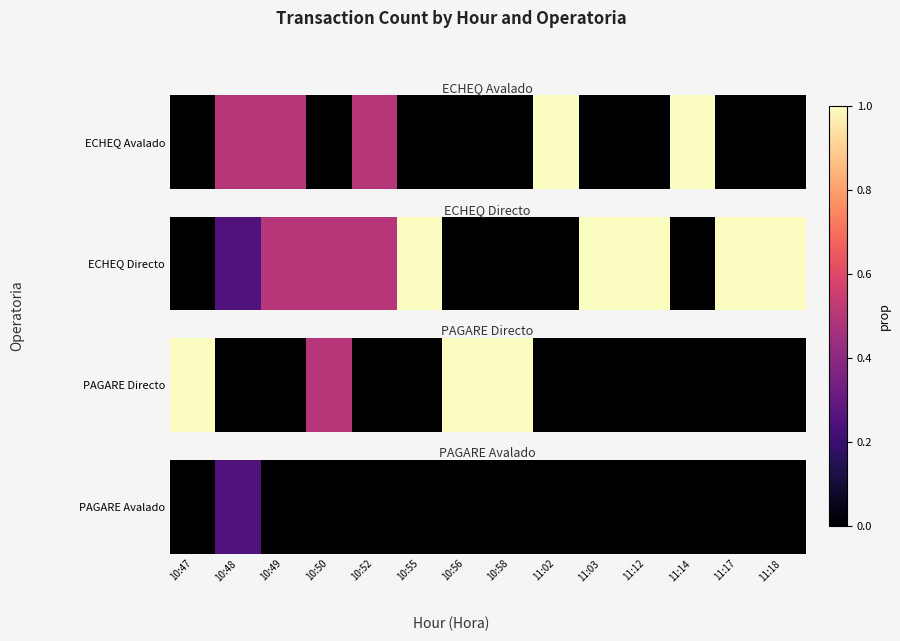

Is it true that the value at 11:03 is -0.1?

False